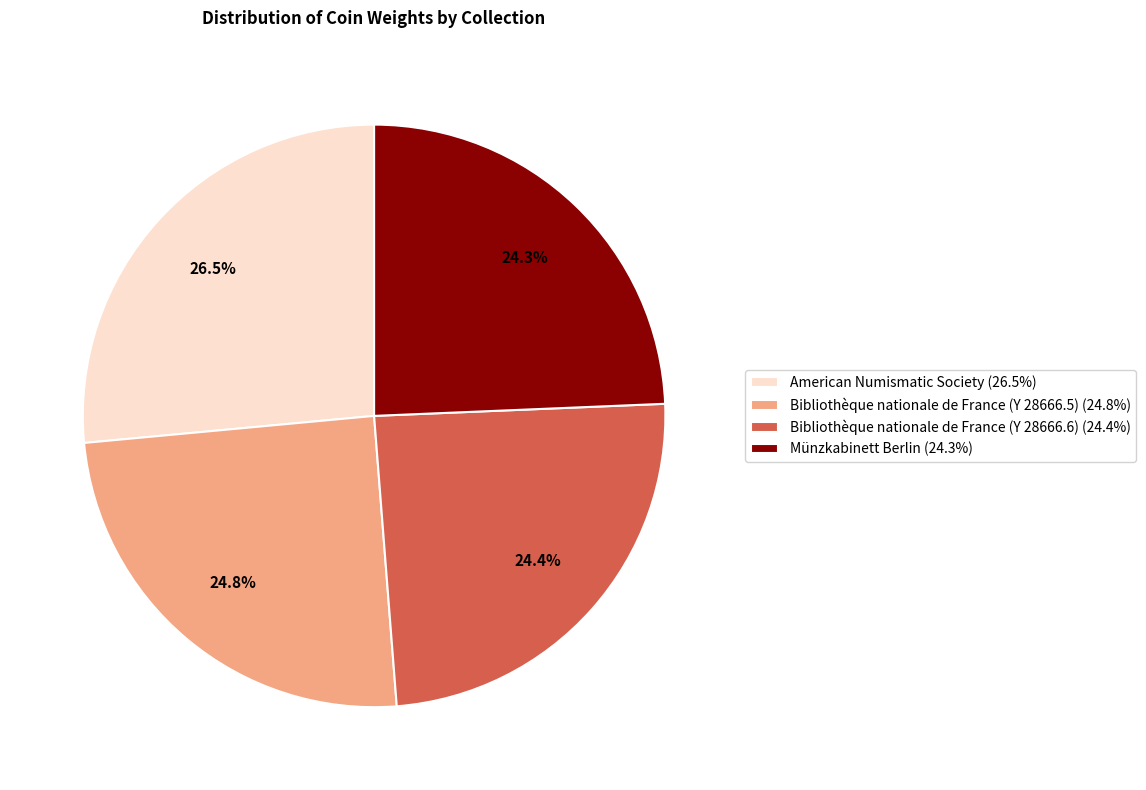

Is there a majority slice in this chart?

No